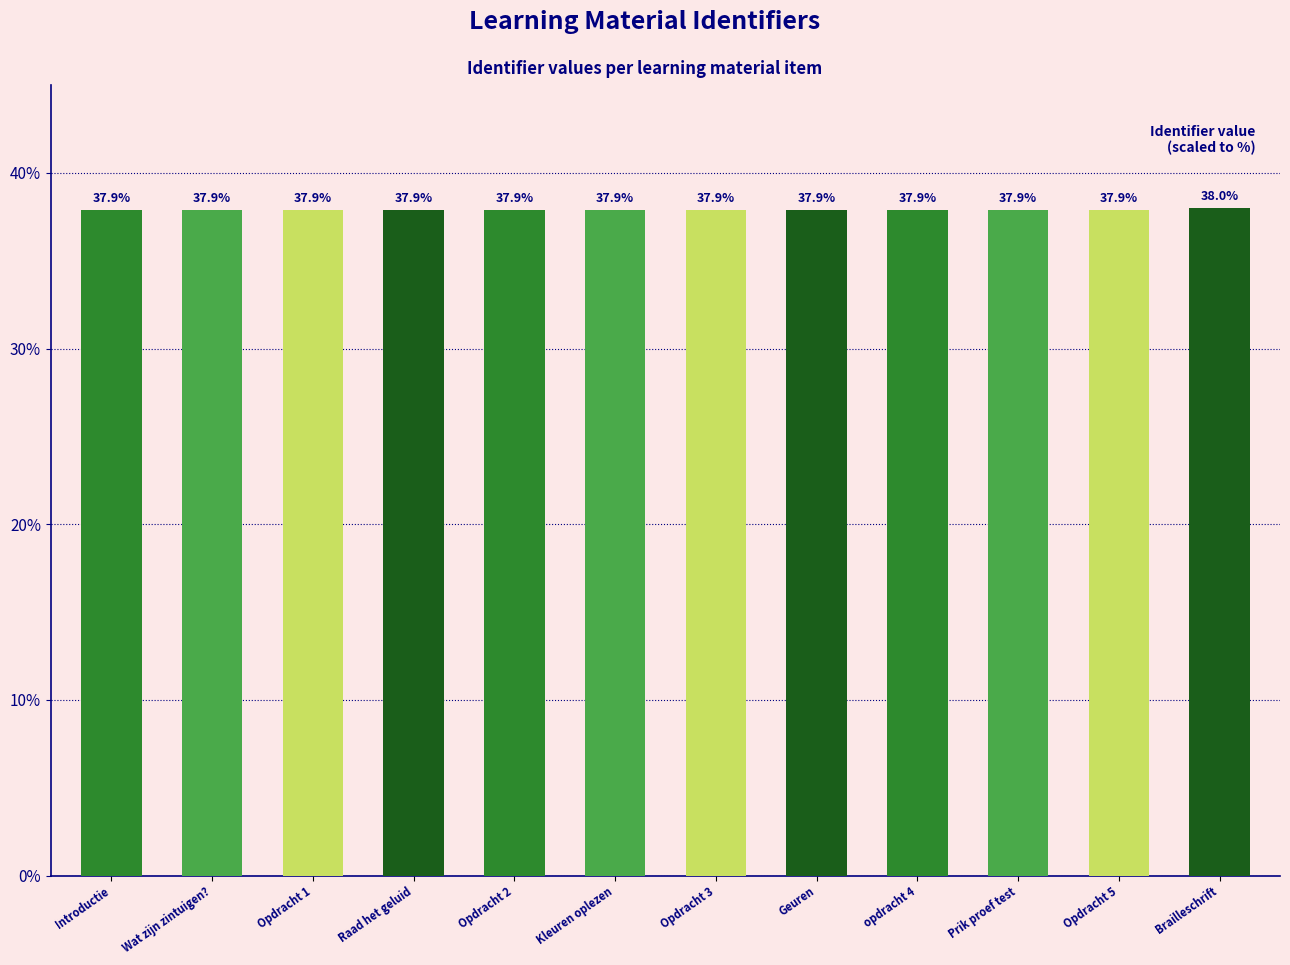

What position from the right is opdracht 4?

4